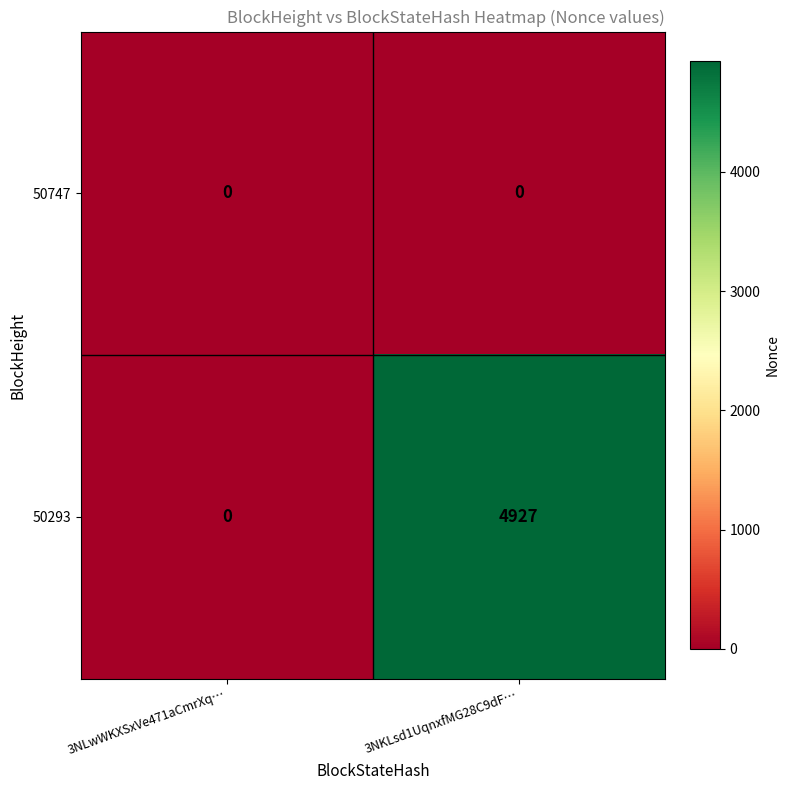

Which series has the widest spread of values?

50293